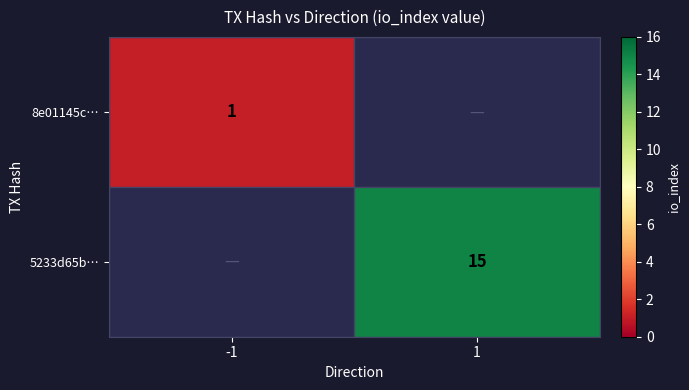

The 5233d65b… series shows 22 at 1. True or false?

False